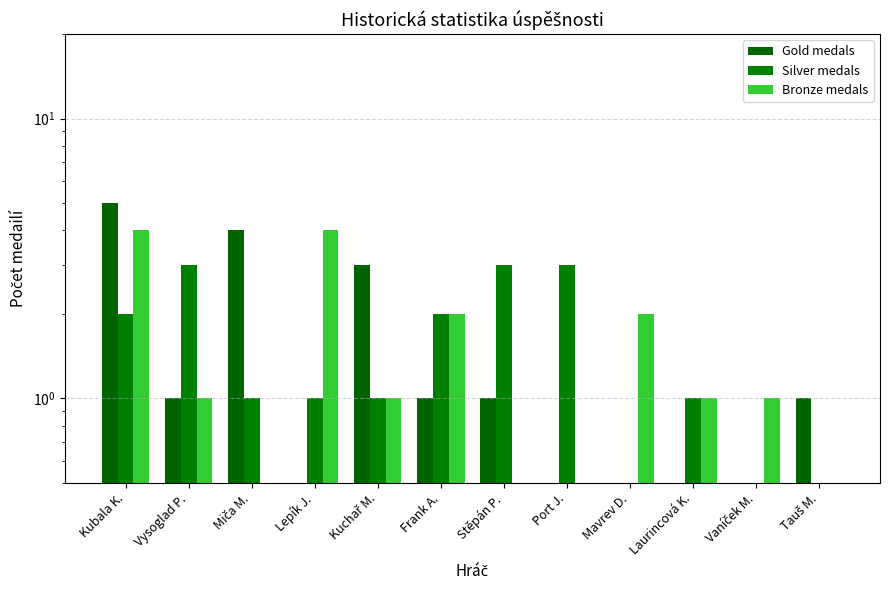

At which category is the sum across all series the highest?

Kubala K.